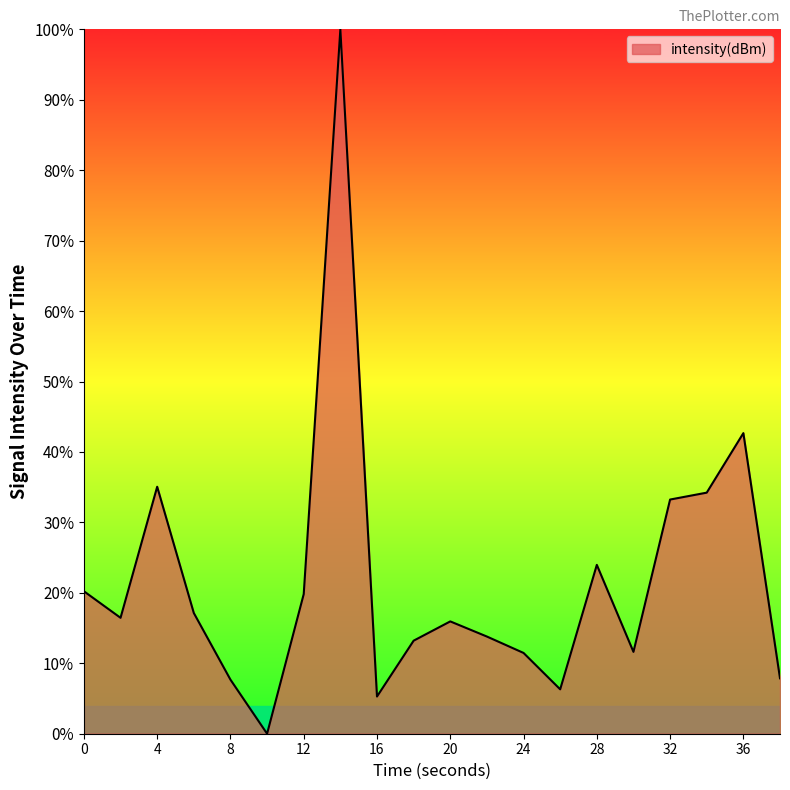

What is the difference between the maximum and minimum values?

100.0